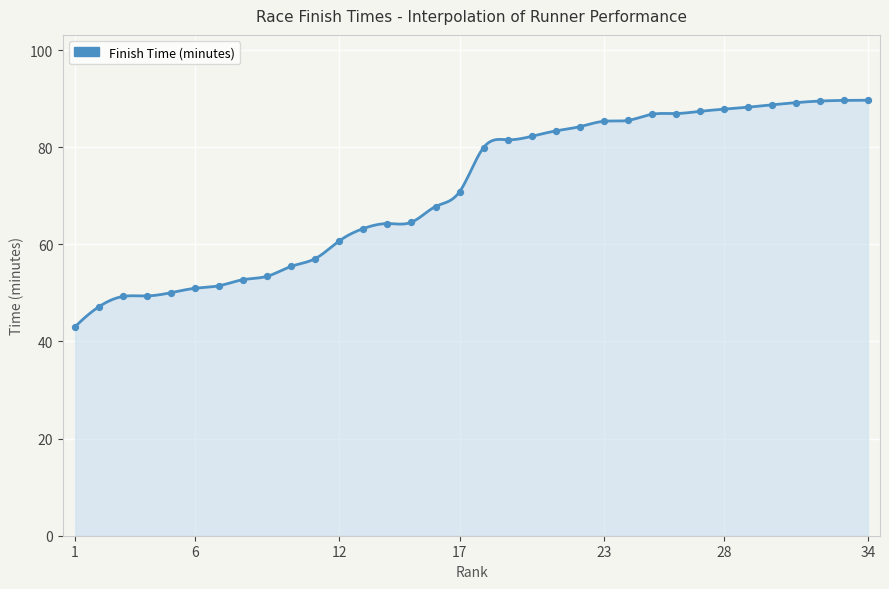

Between 24 and 30, which is larger?

30